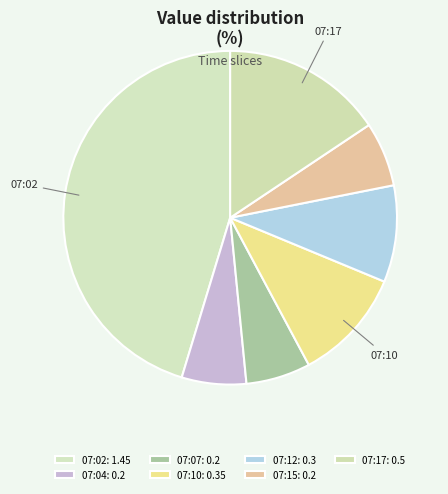

Does 07:07 account for over 50% of the chart?

No